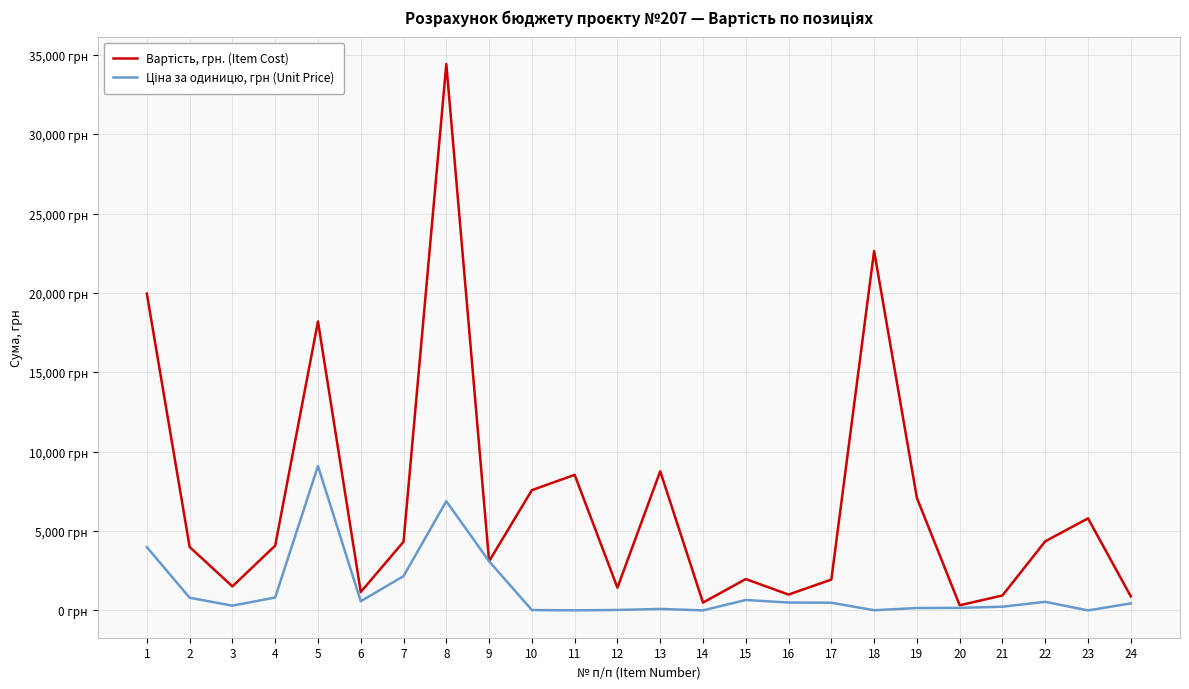

Which category has the lowest value across all series?

23